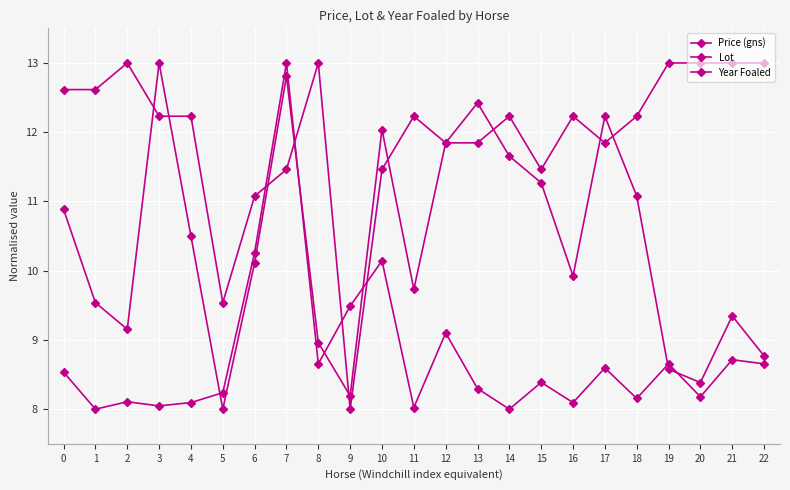

What is the maximum value for Year Foaled?

13.0